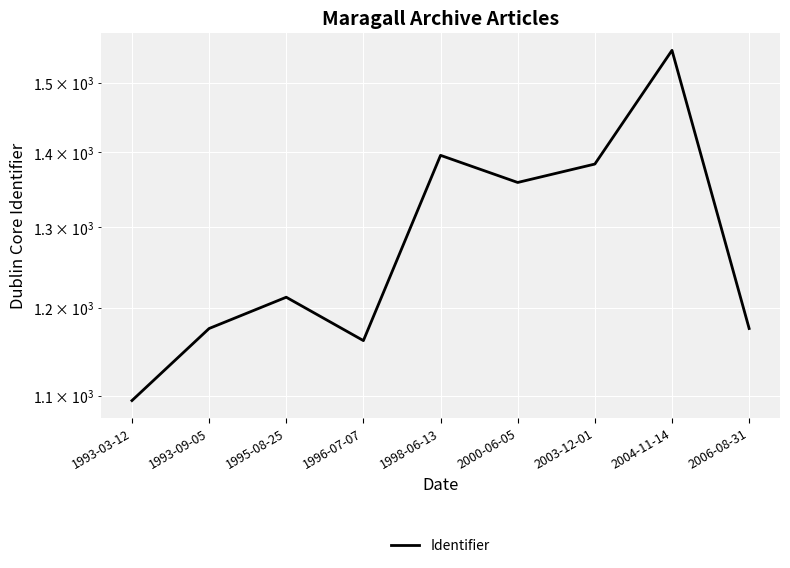

How many lines are shown in the chart?

1